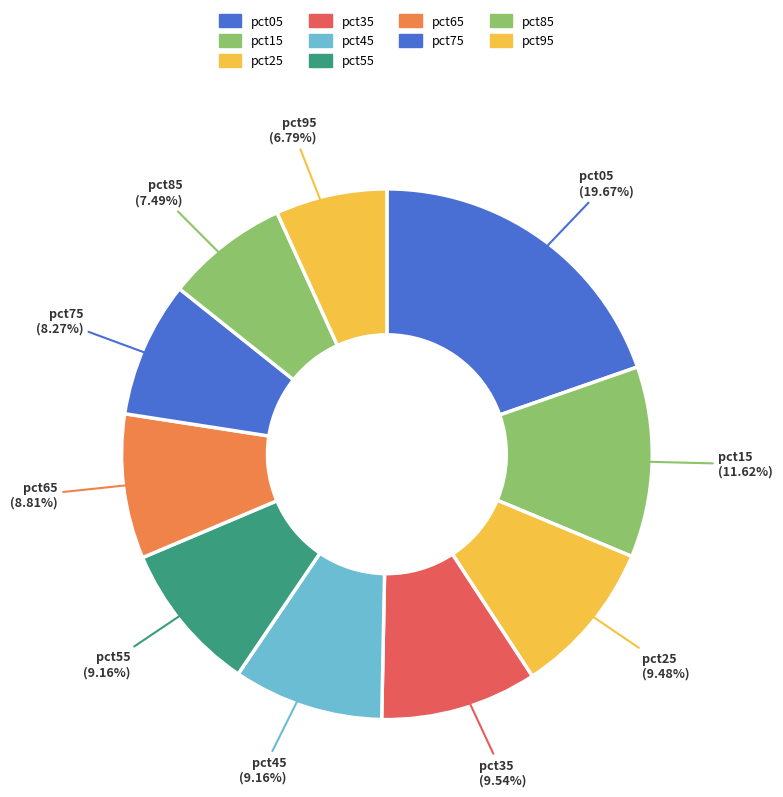

Is it true that pct65 is 9% of the pie?

True